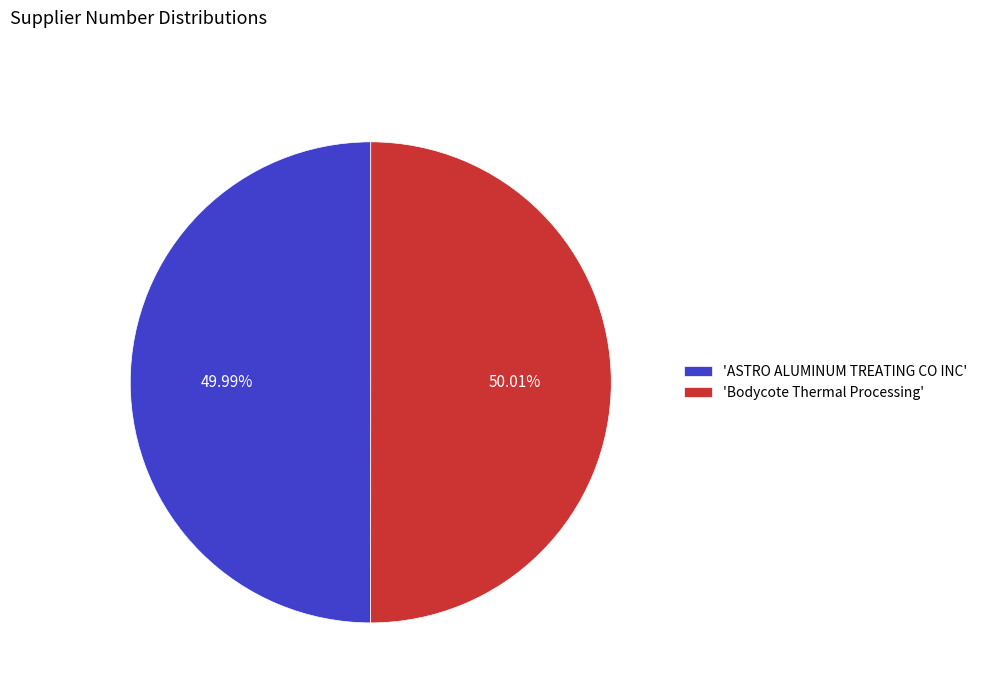

Is there any slice that represents more than half of the pie?

Yes